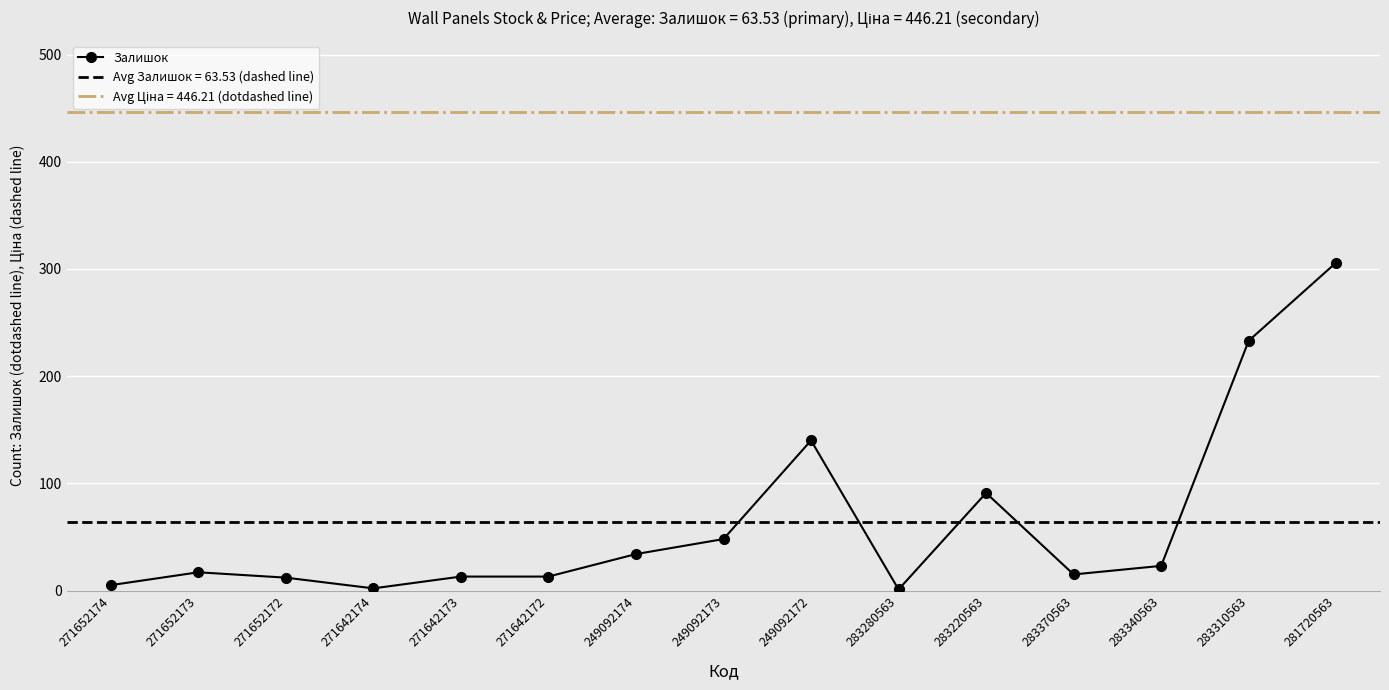

What position from the right is 271642174?

12